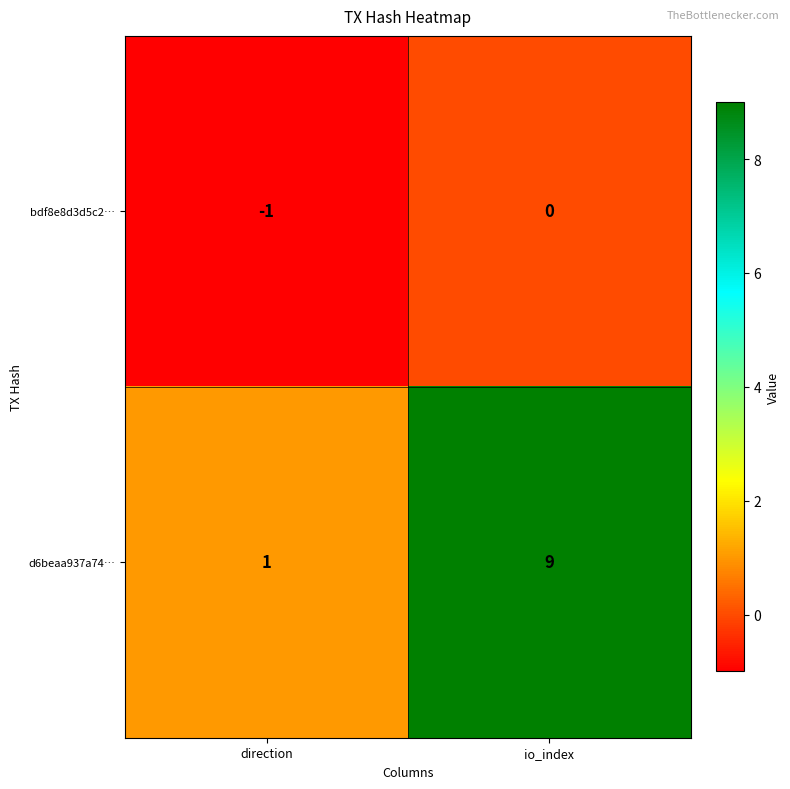

Which series has the largest total across all categories?

d6beaa937a74…